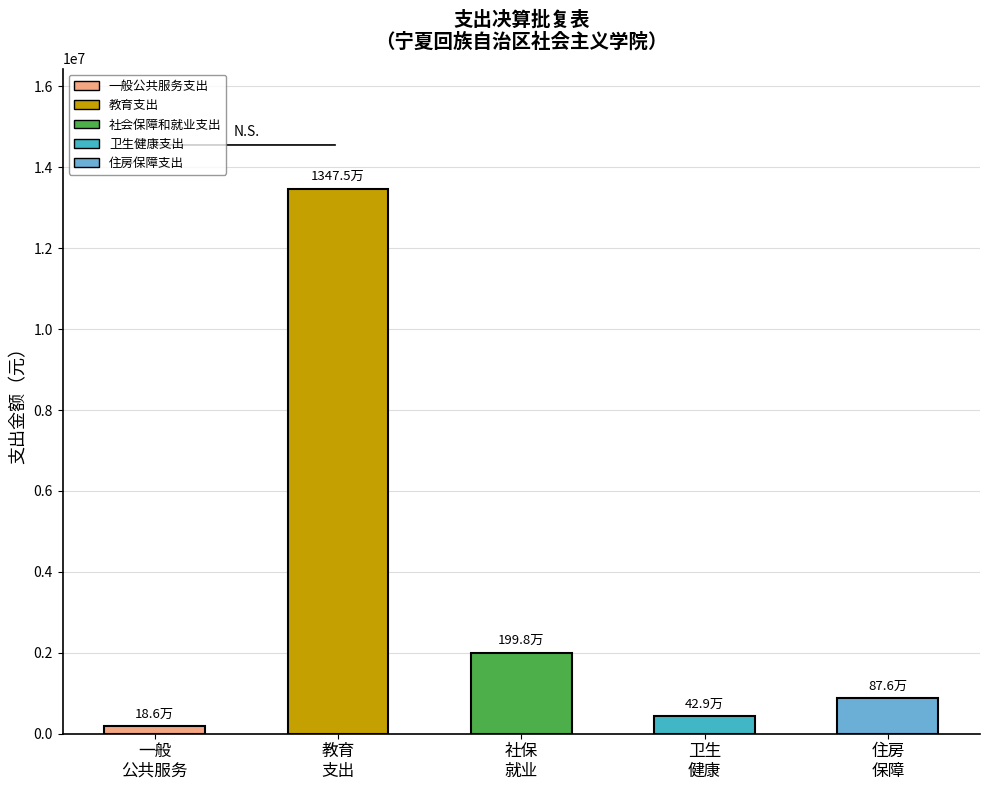

Rank the categories by value from highest to lowest.

教育
支出, 社保
就业, 住房
保障, 卫生
健康, 一般
公共服务